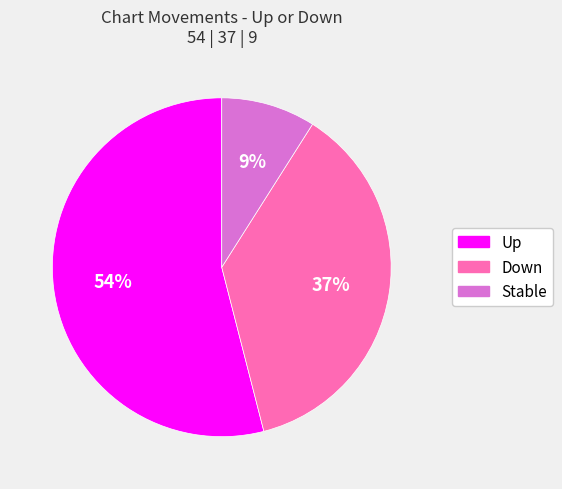

To the nearest percent, what is the difference between the largest and smallest slice percentages?

45%